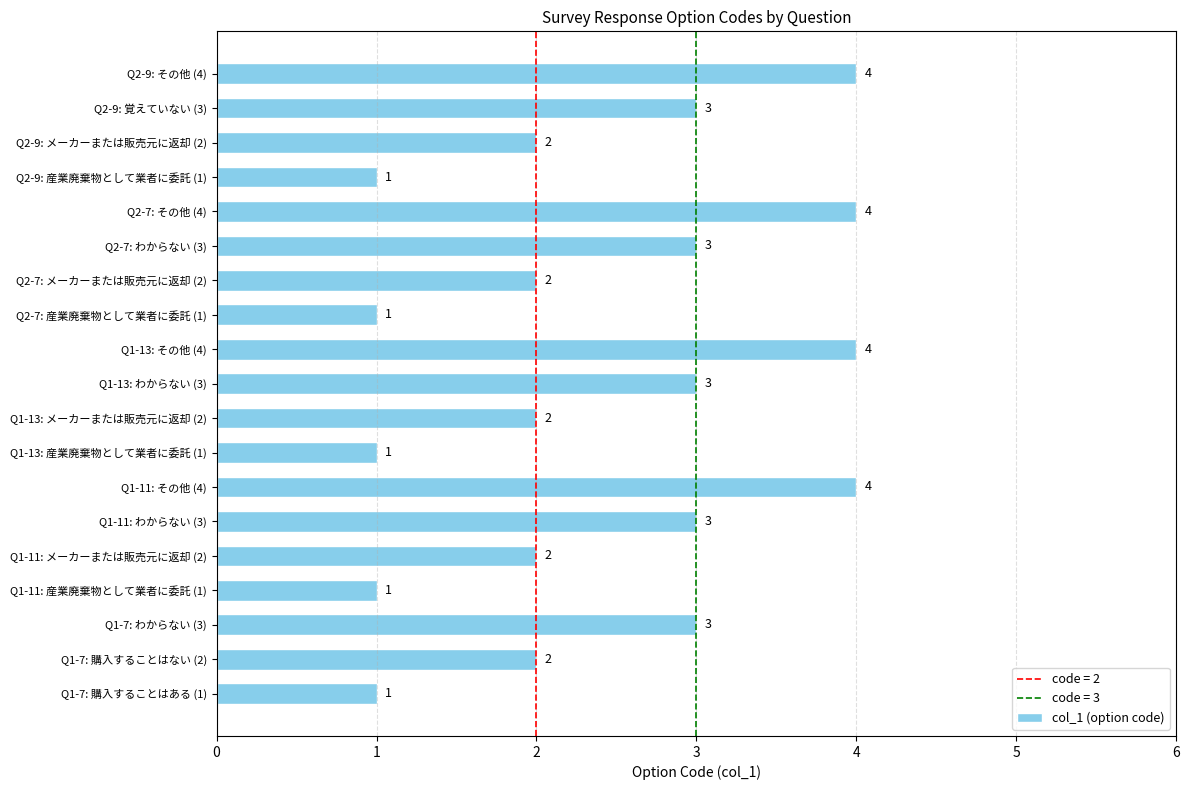

How many values are between 1 and 3?

15